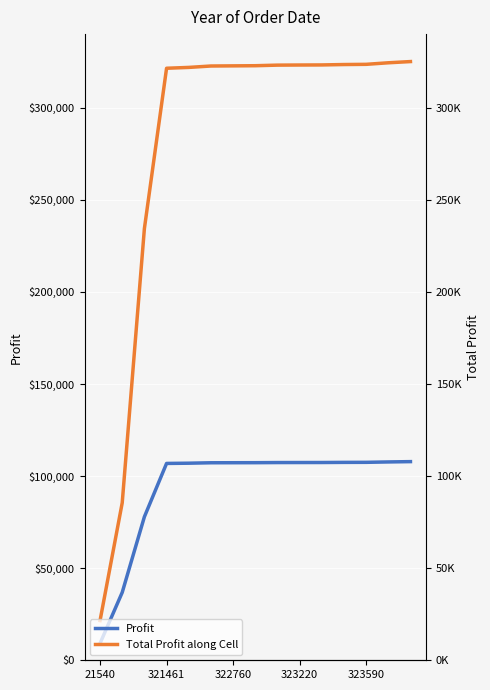

How many values in the Total Profit along Cell series exceed 322841?

7